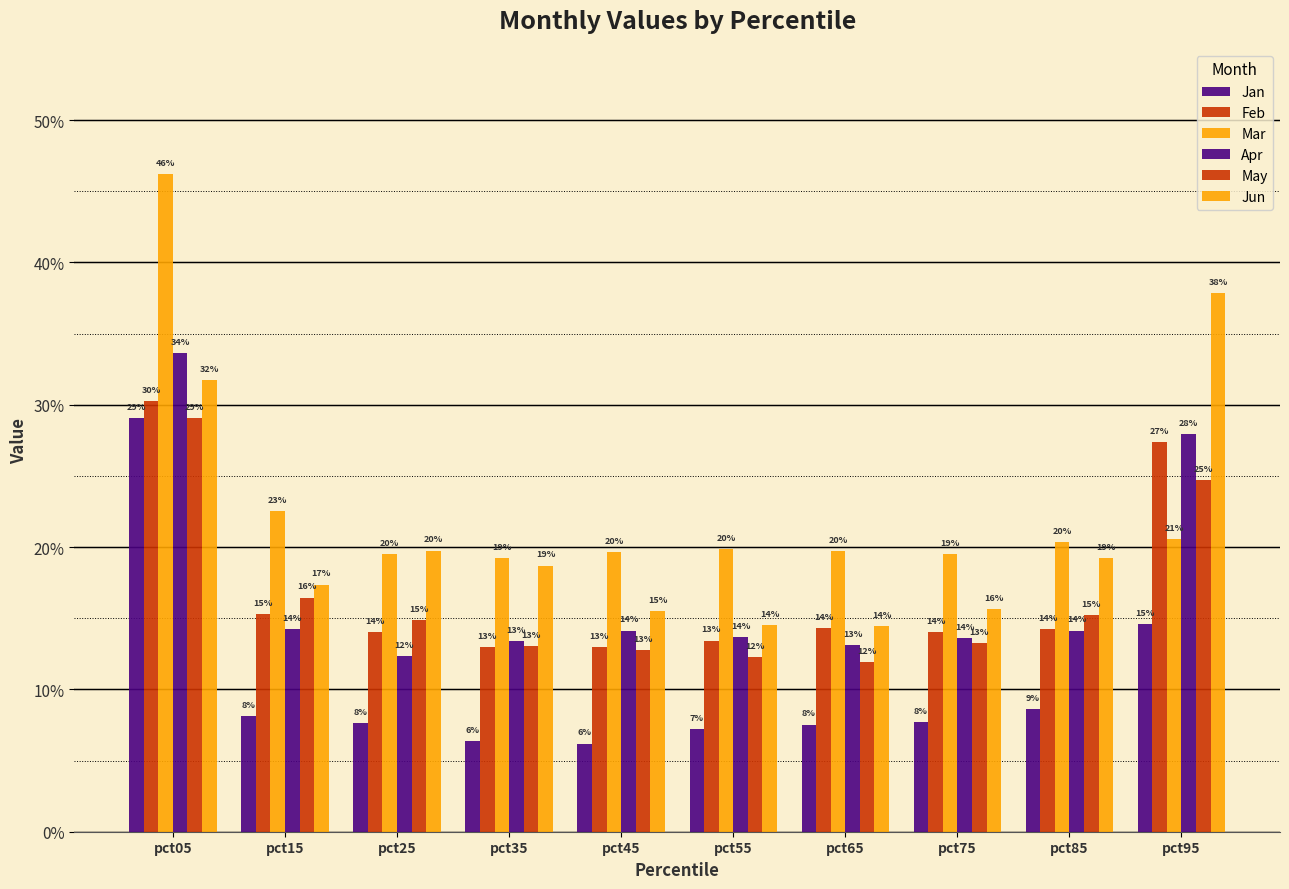

The value of Feb at pct05 is 0.4. True or false?

False